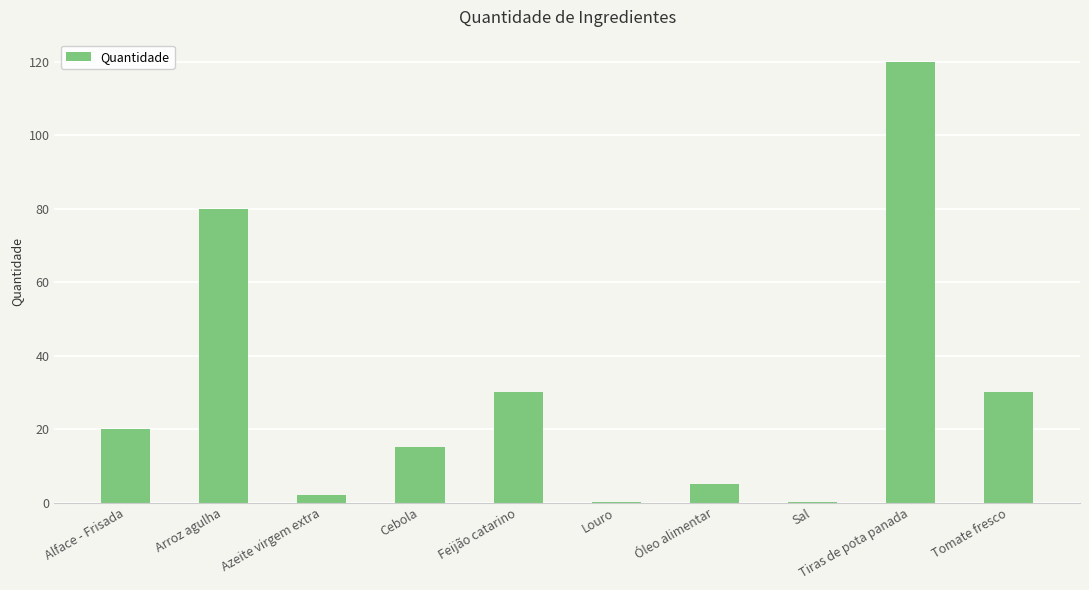

Read the value at Arroz agulha.

80.0